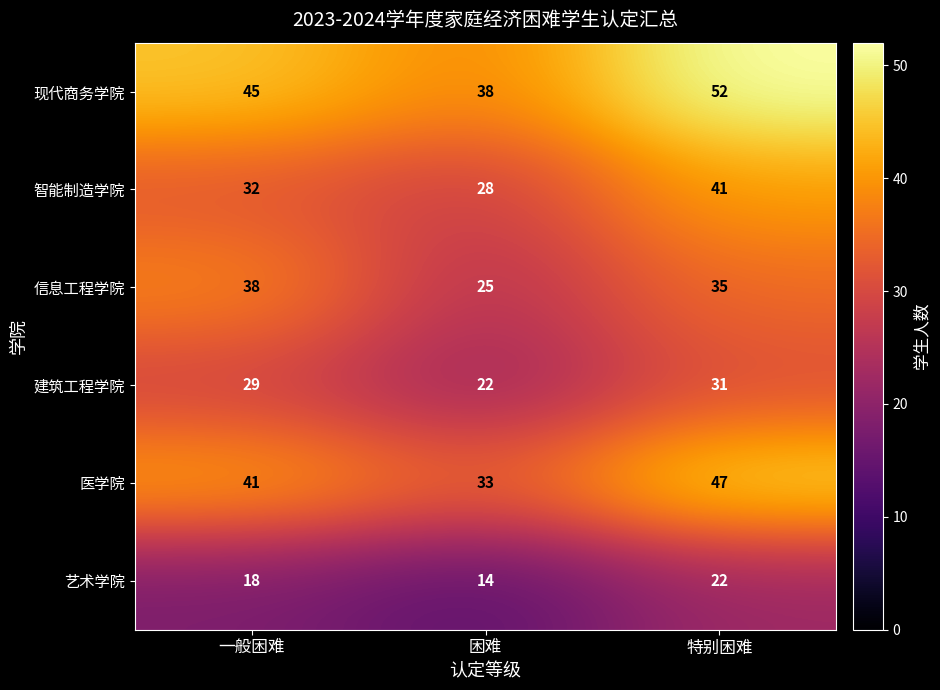

What is the average value of the 艺术学院 series?

18